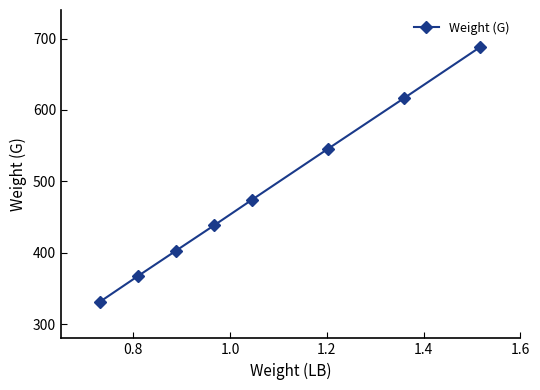

What is the average value?

483.0